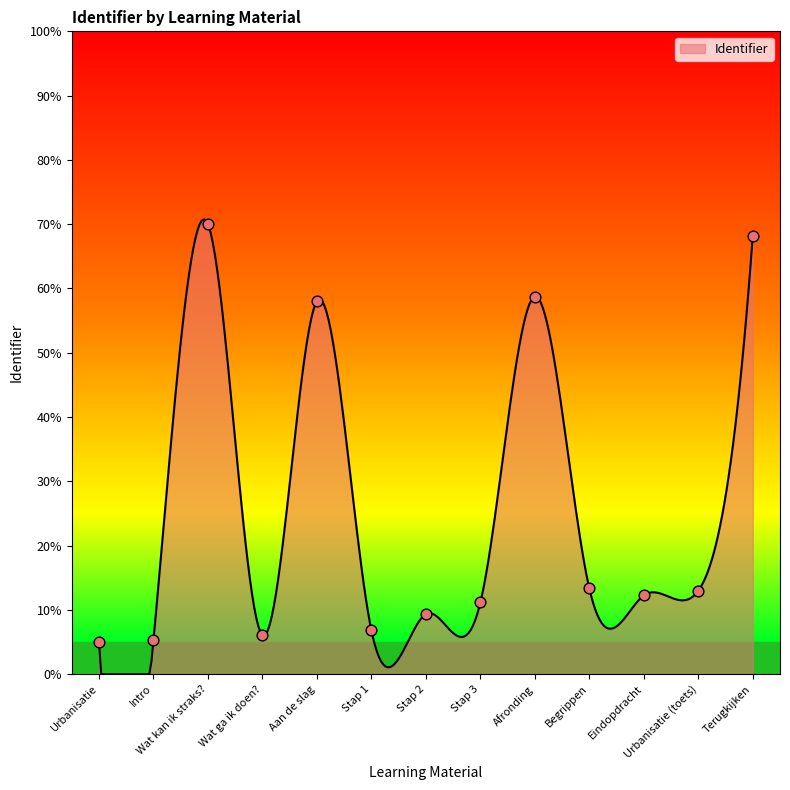

What is the change in value from Stap 1 to Stap 2?

+2.5